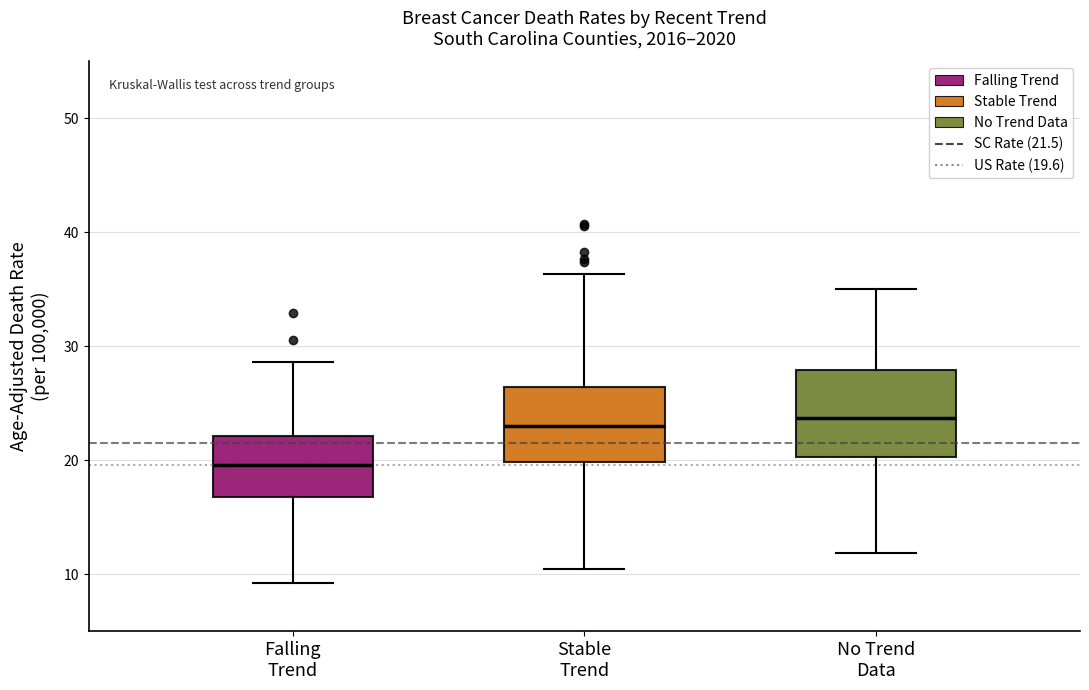

Reading left to right, transcribe this box plot: for each box, give where its median line is, the range the box spans, and where its two whiskers end, as read against the y-axis. The values are not printed on the chart, so give them approximately, as read against the axis.

Falling Trend: median 20, box 17 to 22, whiskers 9 to 29
Stable Trend: median 23, box 20 to 26, whiskers 10 to 36
No Trend Data: median 24, box 20 to 28, whiskers 12 to 35